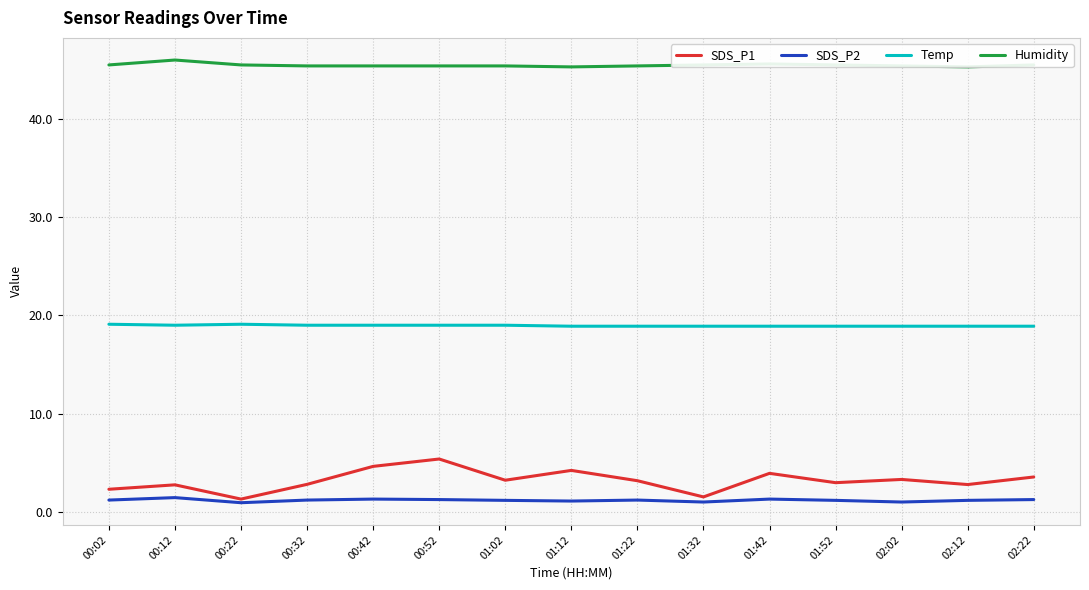

Does the chart have visible grid lines?

Yes